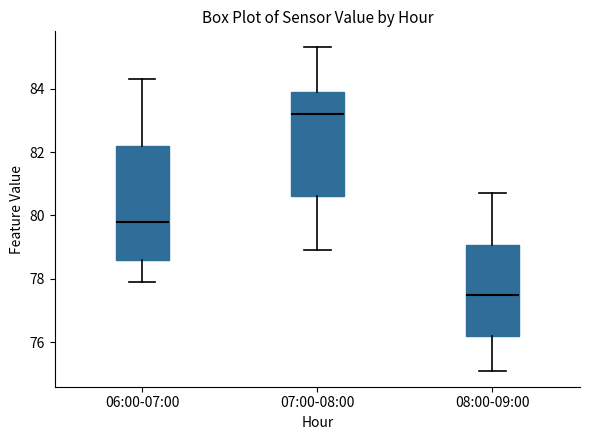

Reading left to right, read every box against the y-axis: the position of its median line, the range the box covers, and the ends of its whiskers. The values are not printed on the chart, so give them approximately, as read against the axis.

06:00-07:00: median 79.8, box 78.6 to 82.2, whiskers 78.0 to 84.4
07:00-08:00: median 83.2, box 80.6 to 84.0, whiskers 79.0 to 85.4
08:00-09:00: median 77.6, box 76.2 to 79.0, whiskers 75.2 to 80.8